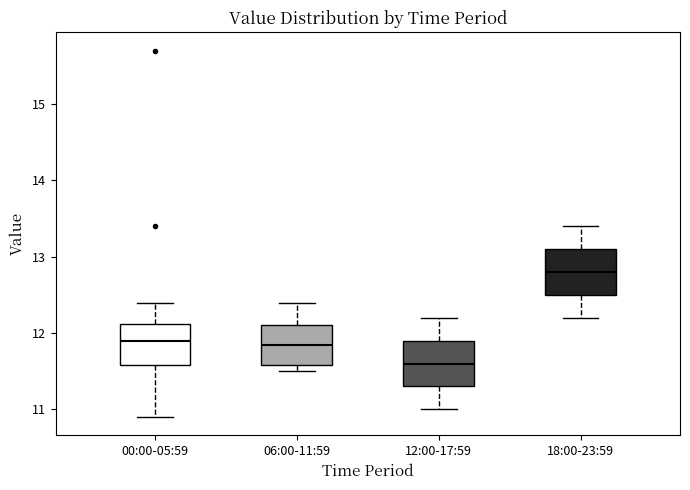

Reading left to right, transcribe this box plot: for each box, give where its median line is, the range the box spans, and where its two whiskers end, as read against the y-axis. The values are not printed on the chart, so give them approximately, as read against the axis.

00:00-05:59: median 11.9, box 11.6 to 12.1, whiskers 10.9 to 12.4
06:00-11:59: median 11.9, box 11.6 to 12.1, whiskers 11.5 to 12.4
12:00-17:59: median 11.6, box 11.3 to 11.9, whiskers 11.0 to 12.2
18:00-23:59: median 12.8, box 12.5 to 13.1, whiskers 12.2 to 13.4